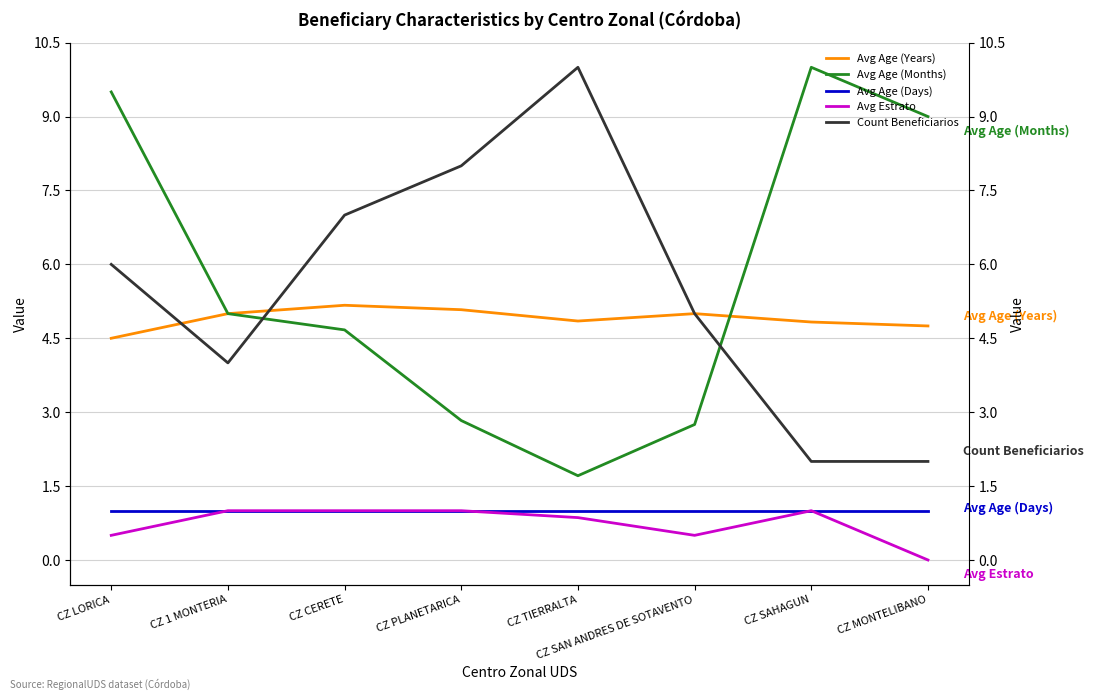

Is it true that Count Beneficiarios equals 2.6 at CZ SAHAGUN?

False